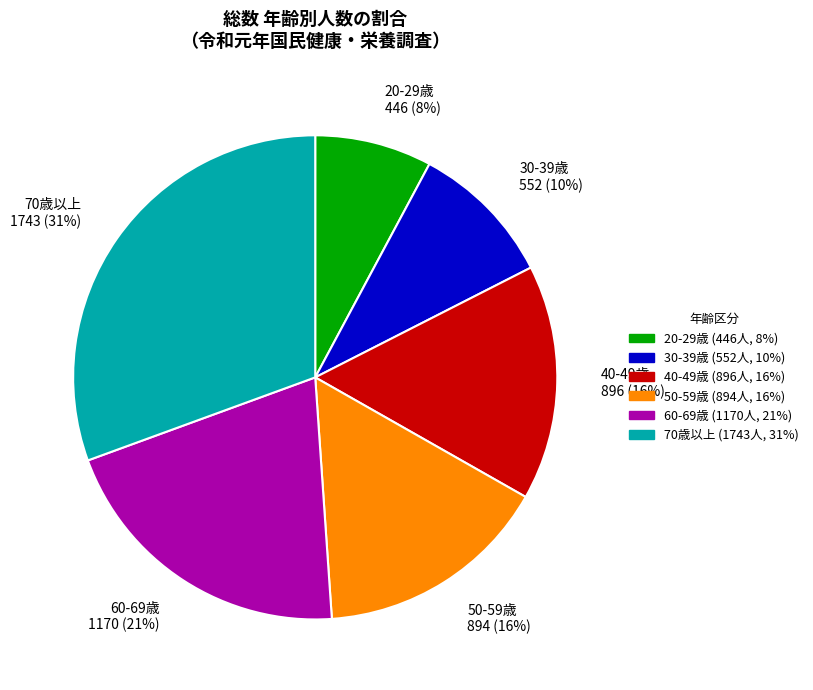

Which slice is the largest?

70歳以上